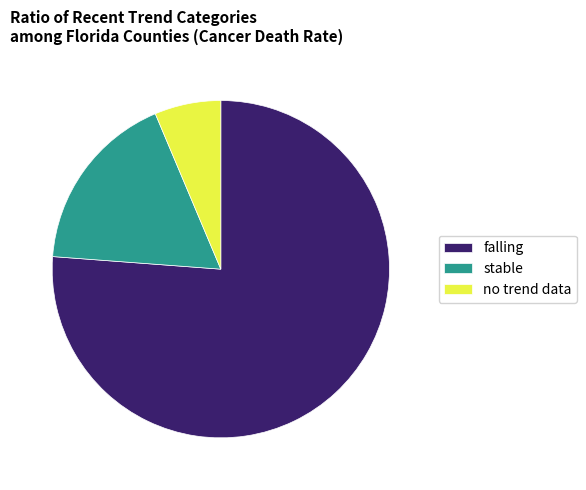

Count the number of slices in the pie.

3